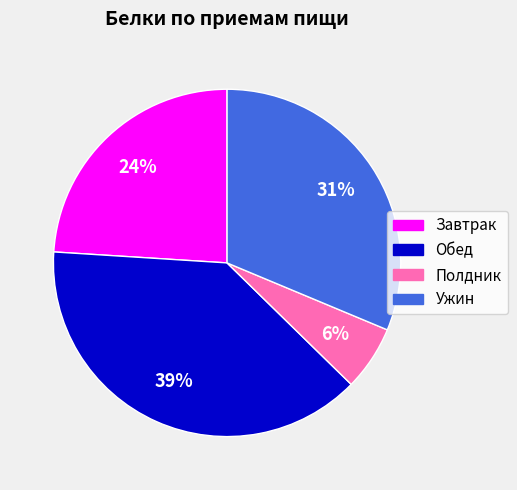

How many slices are in this pie chart?

4